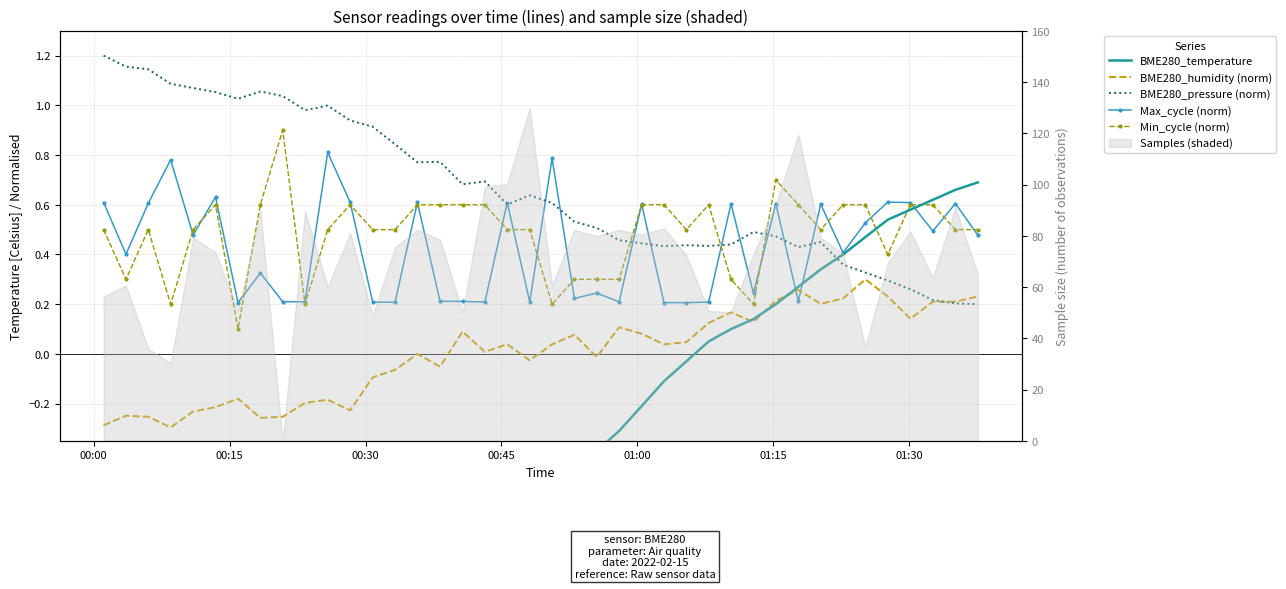

Reading left to right, transcribe all the data shown in this chart.

BME280_temperature: -1.7	-1.6	-1.6	-1.6	-1.6	-1.6	-1.5	-1.5	-1.4	-1.3	-1.2	-1.1	-1.1	-1.0	-0.9	-0.9	-0.8	-0.8	-0.7	-0.6	-0.6	-0.5	-0.4	-0.3	-0.2	-0.1	-0.0	0.1	0.1	0.1	0.2	0.3	0.3	0.4	0.5	0.5	0.6	0.6	0.7	0.7
BME280_humidity (norm): -0.3	-0.2	-0.3	-0.3	-0.2	-0.2	-0.2	-0.3	-0.3	-0.2	-0.2	-0.2	-0.1	-0.1	0.0	-0.1	0.1	0.0	0.0	-0.0	0.0	0.1	-0.0	0.1	0.1	0.0	0.0	0.1	0.2	0.1	0.2	0.3	0.2	0.2	0.3	0.2	0.1	0.2	0.2	0.2
BME280_pressure (norm): 1.2	1.2	1.1	1.1	1.1	1.1	1.0	1.1	1.0	1.0	1.0	0.9	0.9	0.8	0.8	0.8	0.7	0.7	0.6	0.6	0.6	0.5	0.5	0.5	0.4	0.4	0.4	0.4	0.4	0.5	0.5	0.4	0.5	0.4	0.3	0.3	0.3	0.2	0.2	0.2
Max_cycle (norm): 0.6	0.4	0.6	0.8	0.5	0.6	0.2	0.3	0.2	0.2	0.8	0.6	0.2	0.2	0.6	0.2	0.2	0.2	0.6	0.2	0.8	0.2	0.2	0.2	0.6	0.2	0.2	0.2	0.6	0.2	0.6	0.2	0.6	0.4	0.5	0.6	0.6	0.5	0.6	0.5
Min_cycle (norm): 0.5	0.3	0.5	0.2	0.5	0.6	0.1	0.6	0.9	0.2	0.5	0.6	0.5	0.5	0.6	0.6	0.6	0.6	0.5	0.5	0.2	0.3	0.3	0.3	0.6	0.6	0.5	0.6	0.3	0.2	0.7	0.6	0.5	0.6	0.6	0.4	0.6	0.6	0.5	0.5